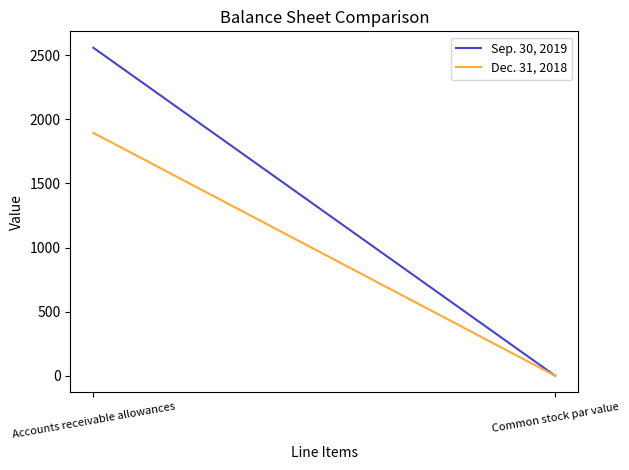

The Dec. 31, 2018 series shows 0.0 at Common stock par value. True or false?

True